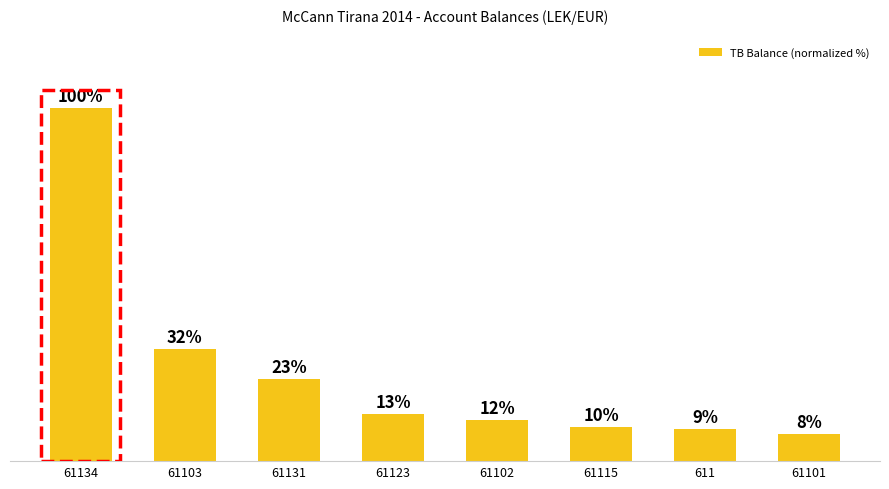

How many bars are there in total?

8